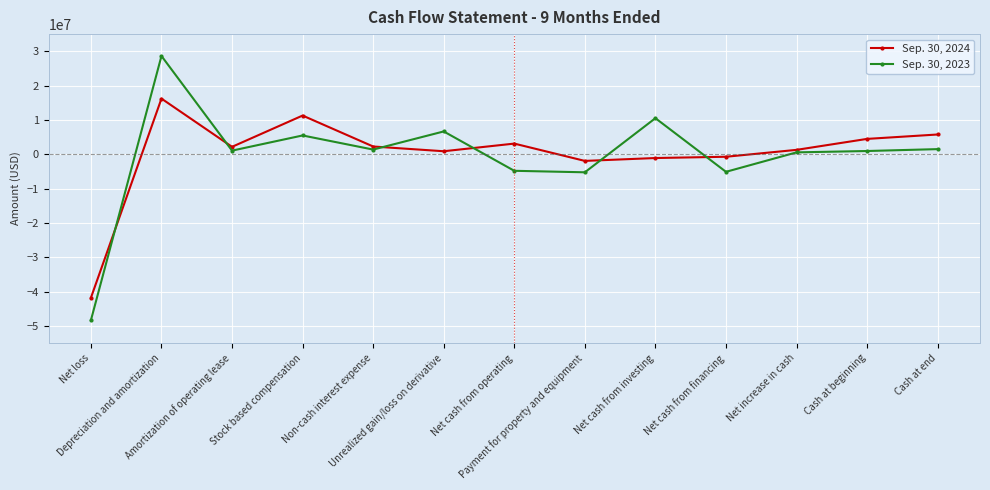

After their last crossing, which series has the higher values: Sep. 30, 2024 or Sep. 30, 2023?

Sep. 30, 2024